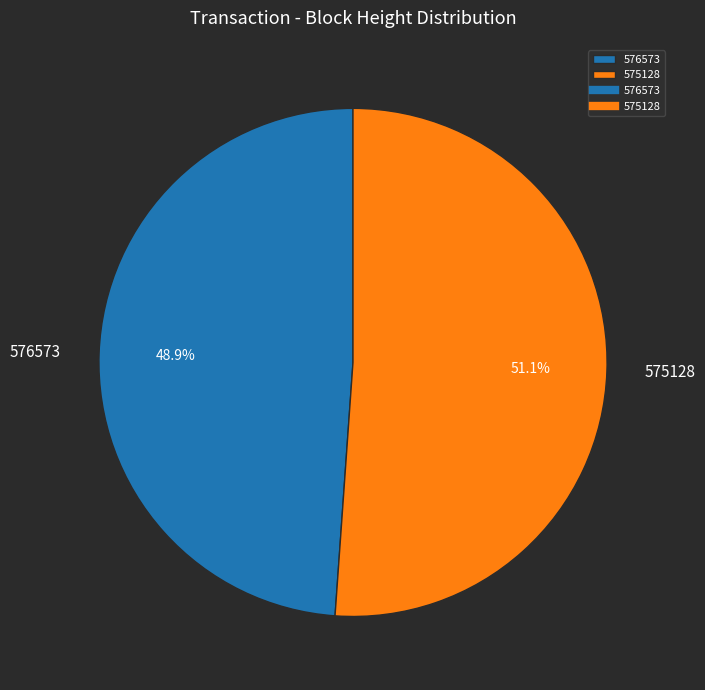

To the nearest percent, what portion does 575128 represent?

51%